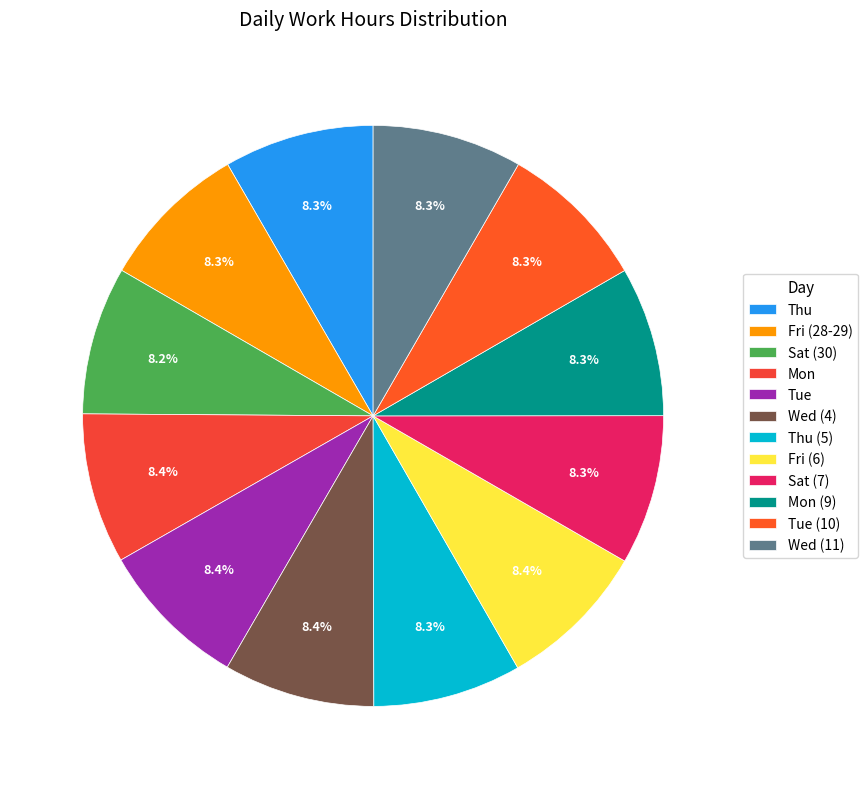

How much of the chart is everything except Thu (5)?

91.7%